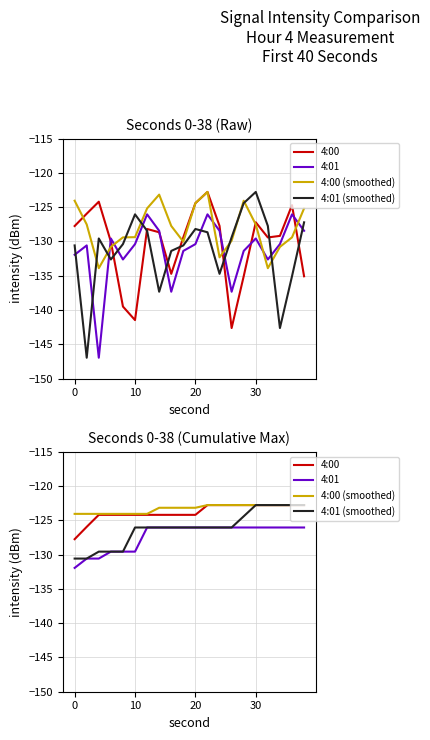

What are all the series names shown in the legend?

4:00, 4:01, 4:00 (smoothed), 4:01 (smoothed)